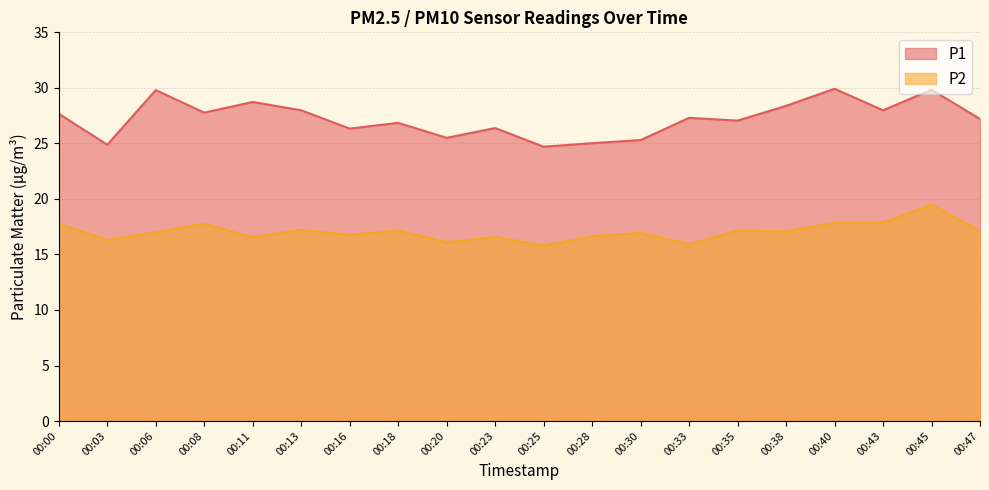

Rank the series at 00:43 from lowest to highest value.

P2, P1